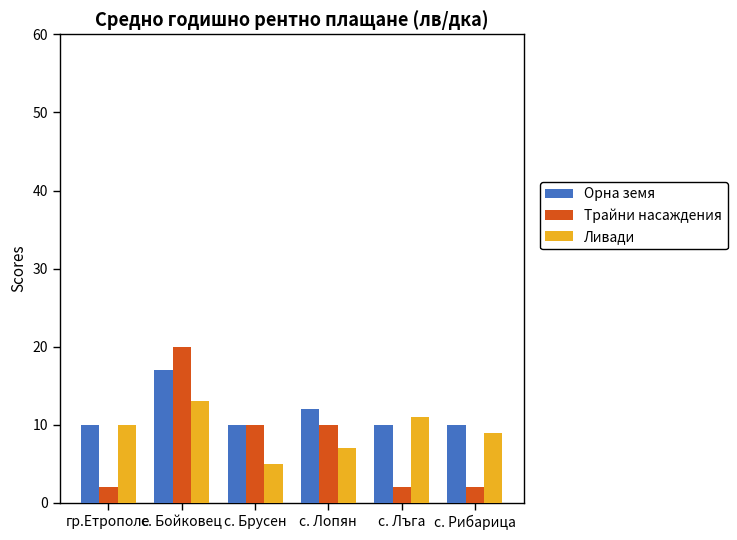

What is the spread (max minus min) of values at с. Бойковец?

7